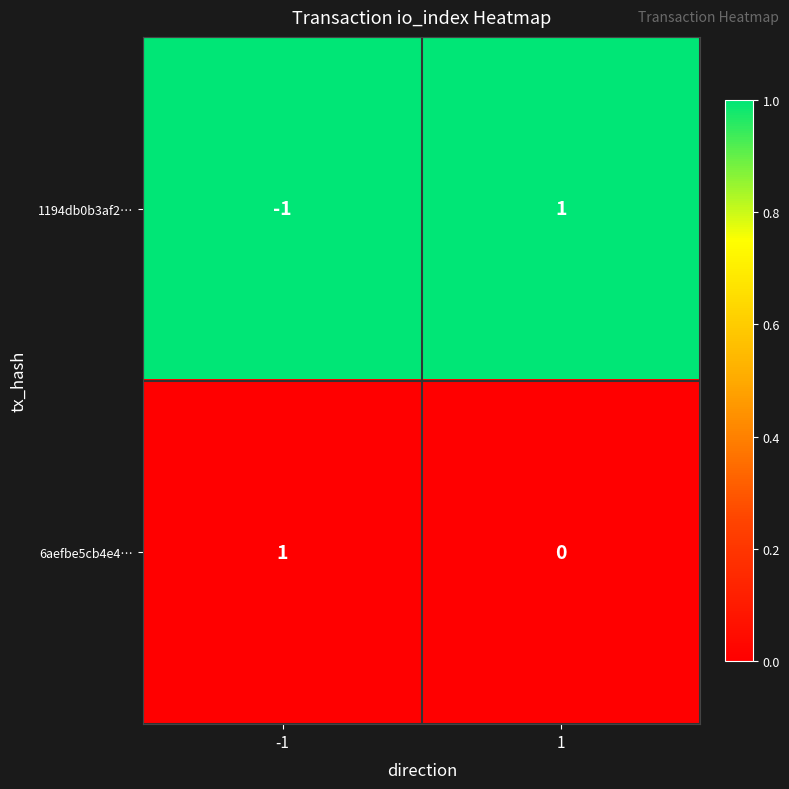

What is the greatest value displayed?

1